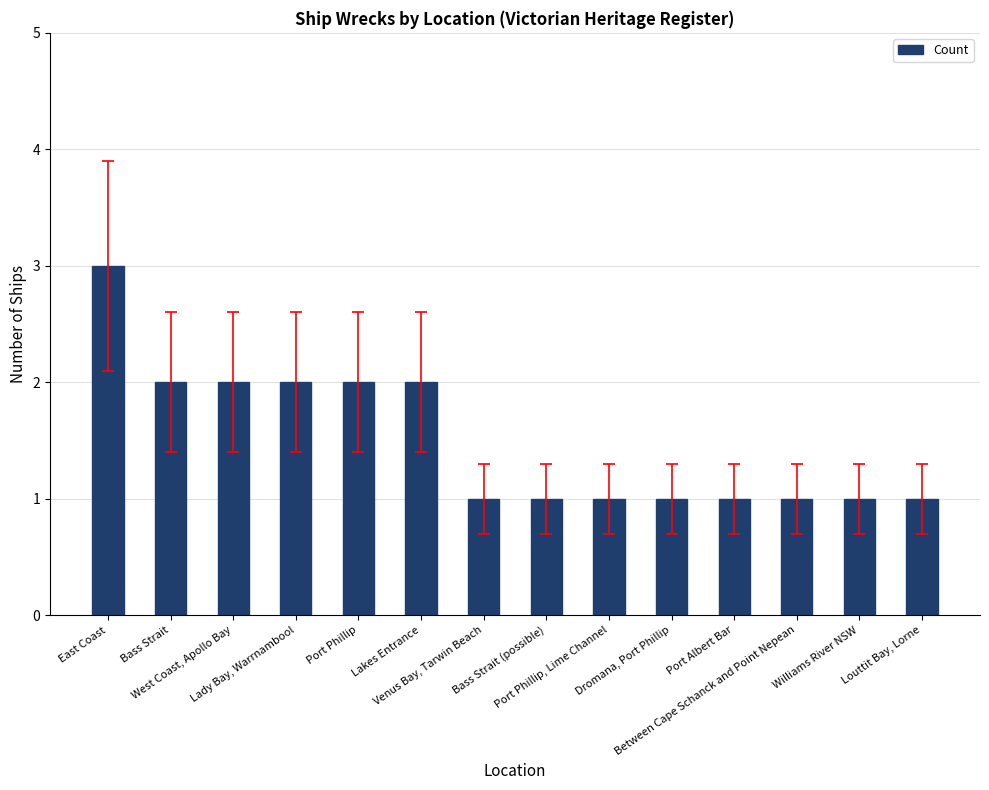

True or false: the data shows 2 at Lady Bay, Warrnambool.

True